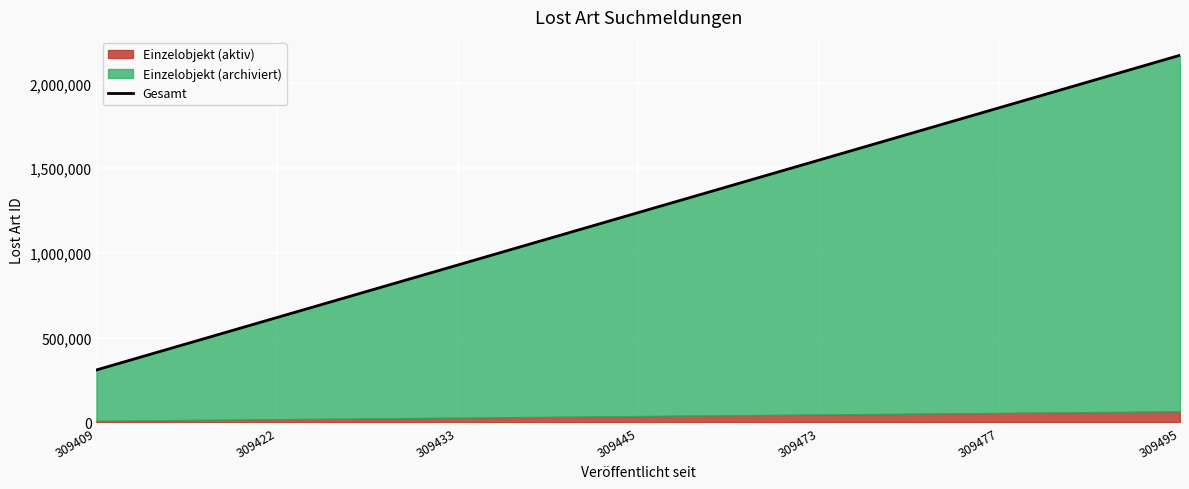

What is the value of the 1st point from the left?

309409